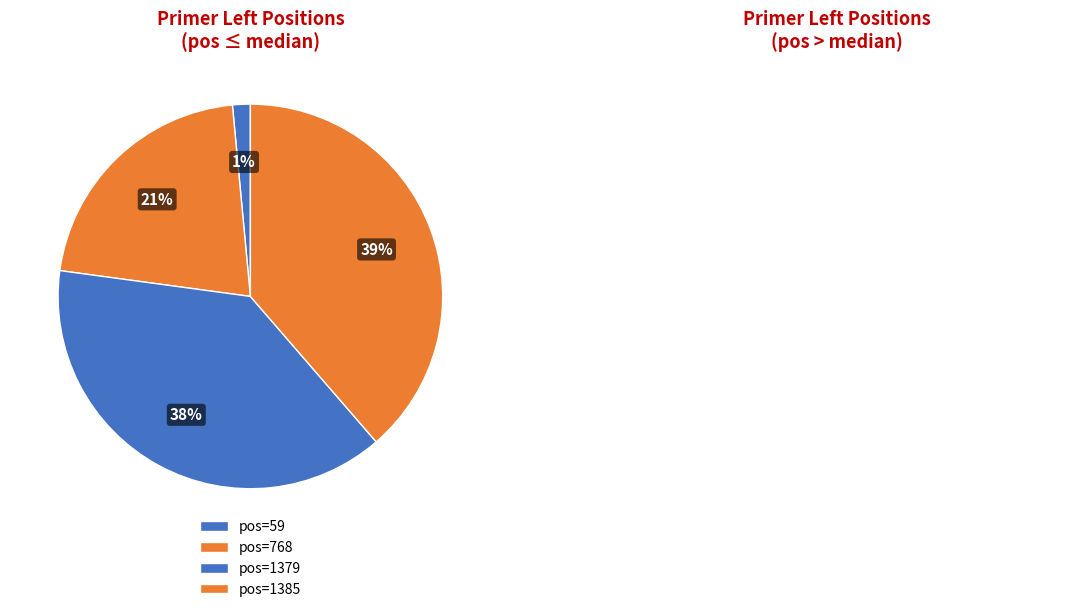

How many slices are in this pie chart?

4